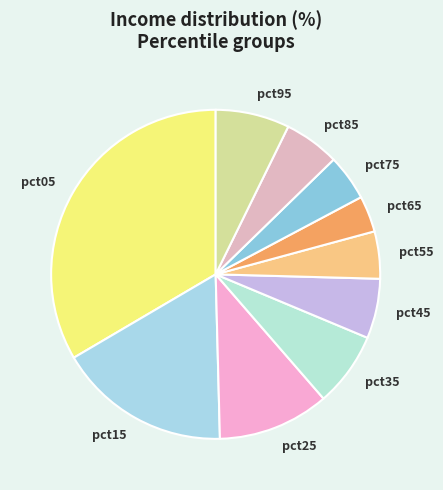

Count the number of slices in the pie.

10